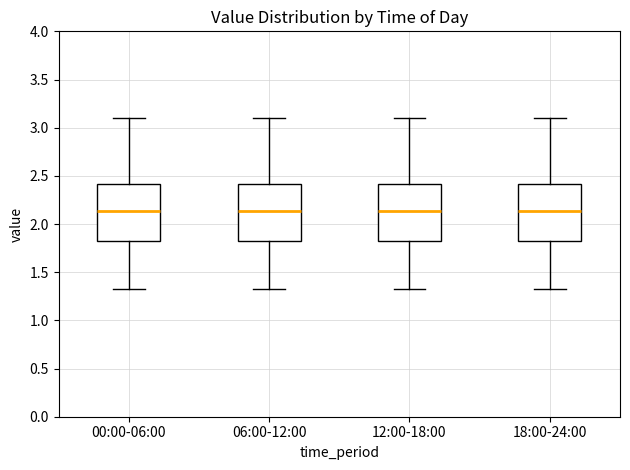

Reading left to right, transcribe this box plot: for each box, give where its median line is, the range the box spans, and where its two whiskers end, as read against the y-axis. The values are not printed on the chart, so give them approximately, as read against the axis.

00:00-06:00: median 2.15, box 1.80 to 2.40, whiskers 1.35 to 3.10
06:00-12:00: median 2.15, box 1.80 to 2.40, whiskers 1.35 to 3.10
12:00-18:00: median 2.15, box 1.80 to 2.40, whiskers 1.35 to 3.10
18:00-24:00: median 2.15, box 1.80 to 2.40, whiskers 1.35 to 3.10